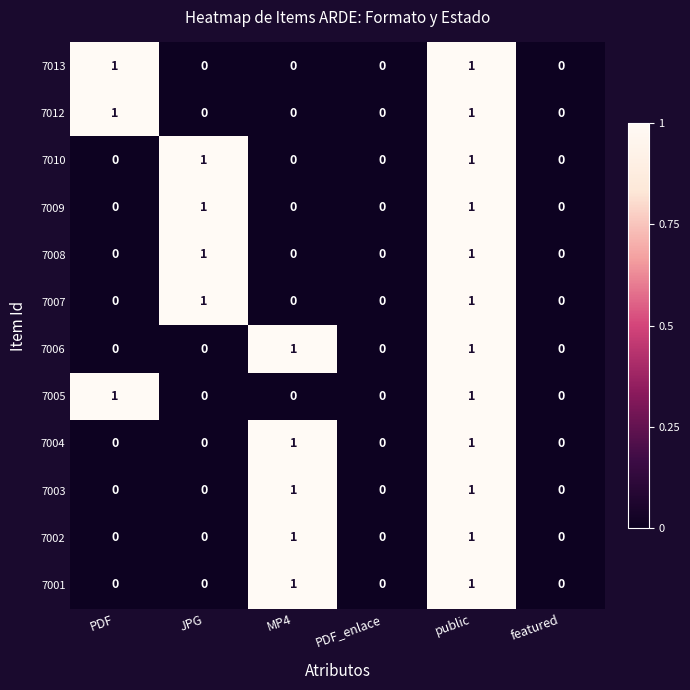

True or false: 7013 has a value of 1 at PDF.

True